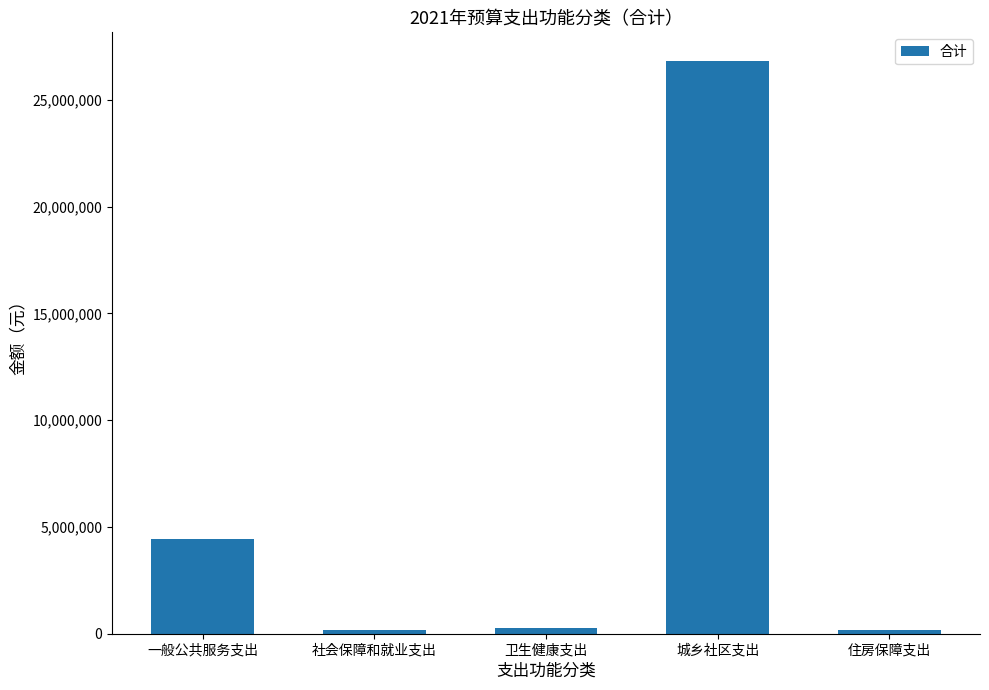

What is the approximate value at 卫生健康支出?

260742.6